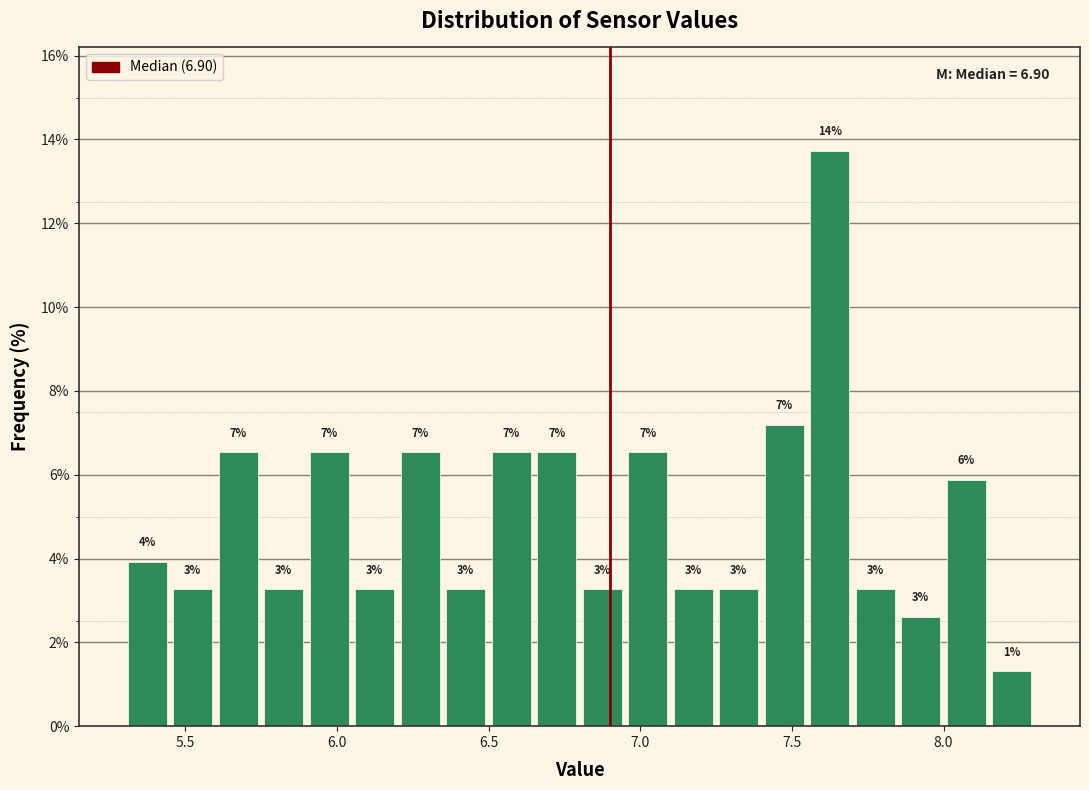

Around what value on the x-axis is the tallest bar? Give the approximate position of its centre, as read against the axis.

7.65